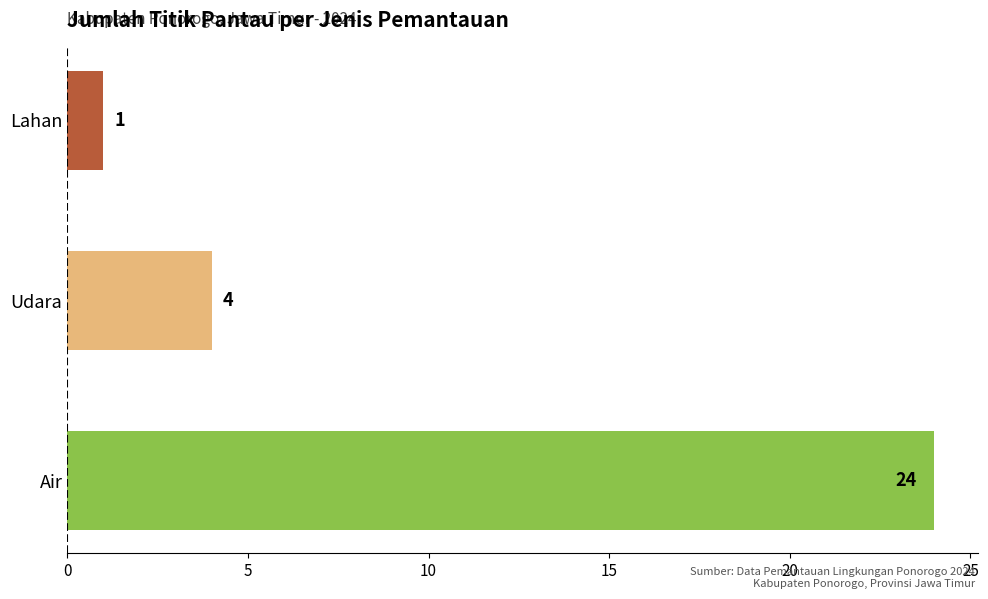

Read the value at Air.

24